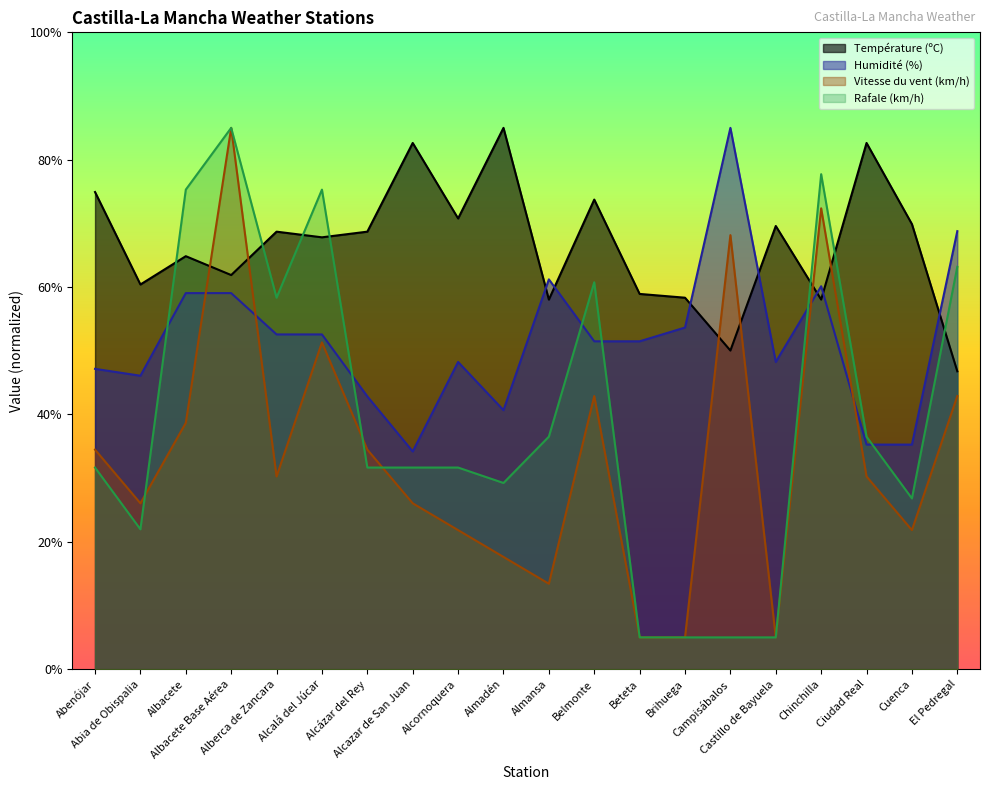

Which label corresponds to the largest value in the chart?

Almadén